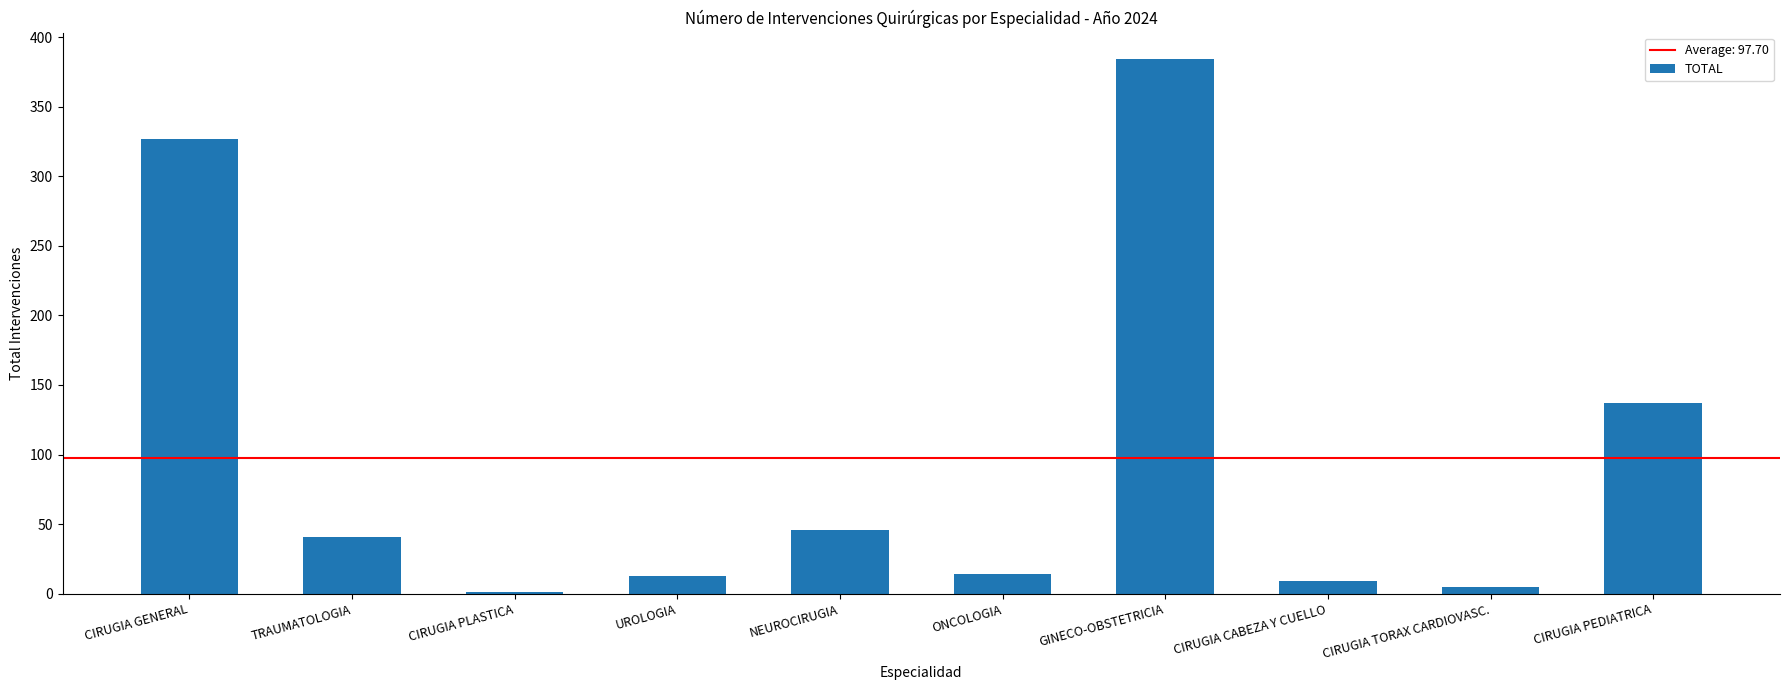

What is the maximum value shown in the chart?

384